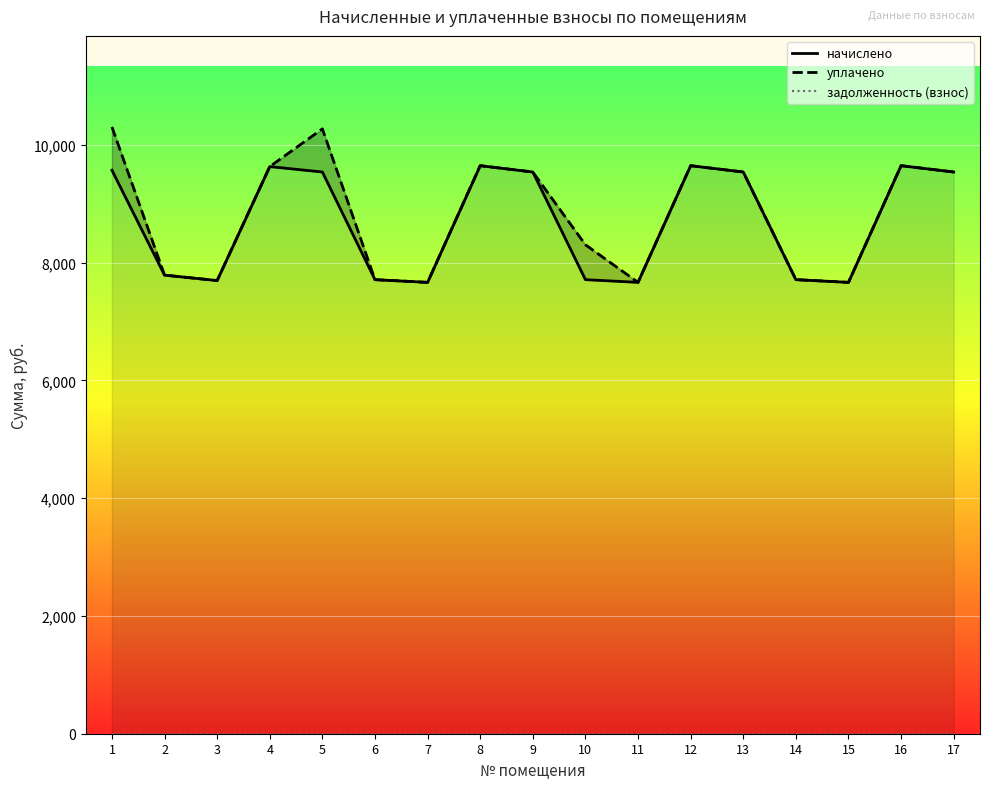

True or false: начислено and задолженность (взнос) intersect in this chart.

False